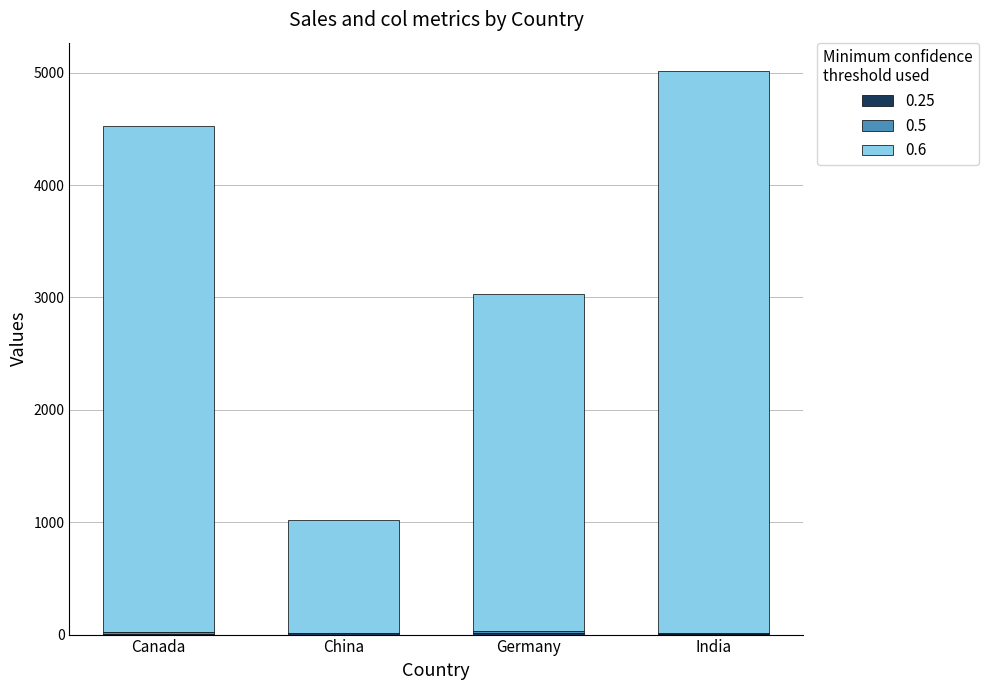

At which category is the sum across all series the highest?

India